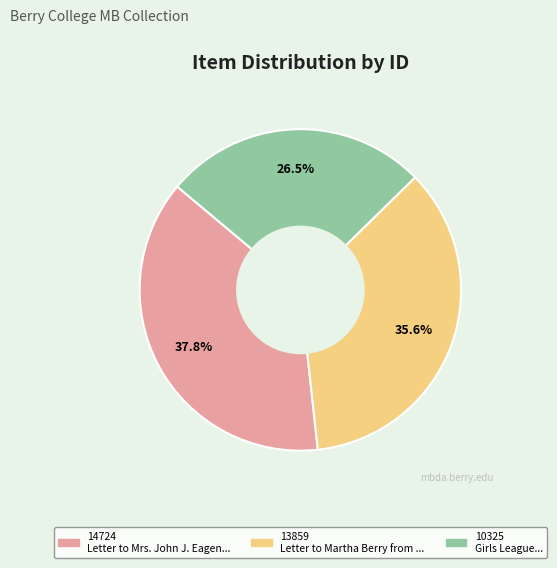

Is there a majority slice in this chart?

No